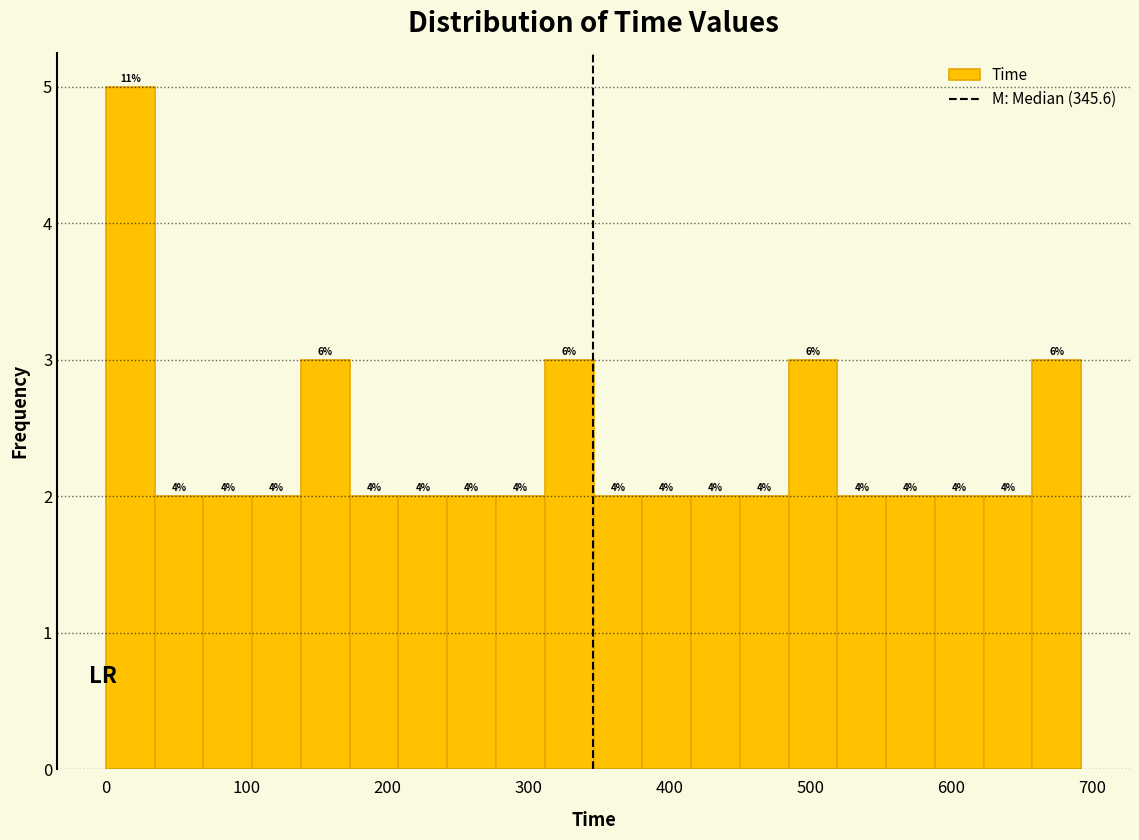

Read against the x-axis, roughly where is the centre of the tallest bar?

20